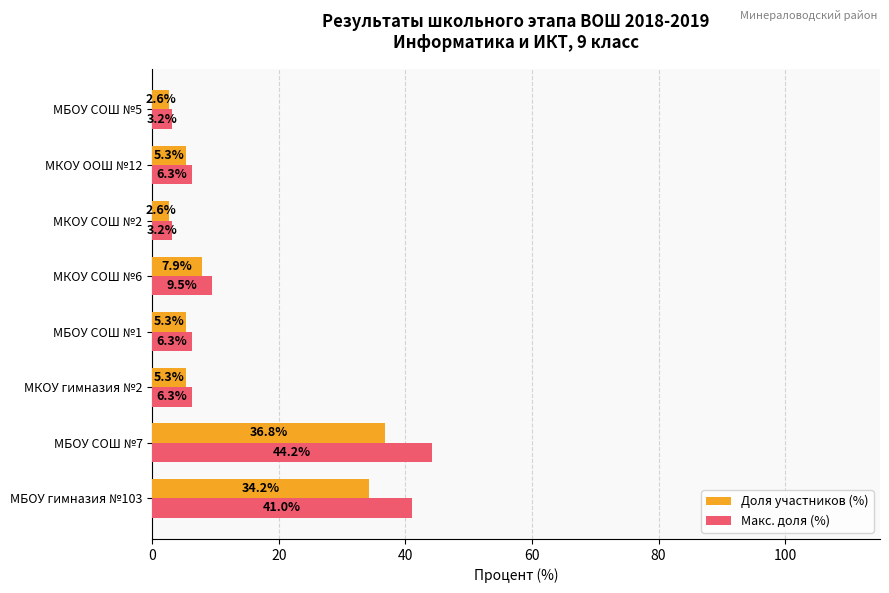

At which category is the sum across all series the highest?

МБОУ СОШ №7